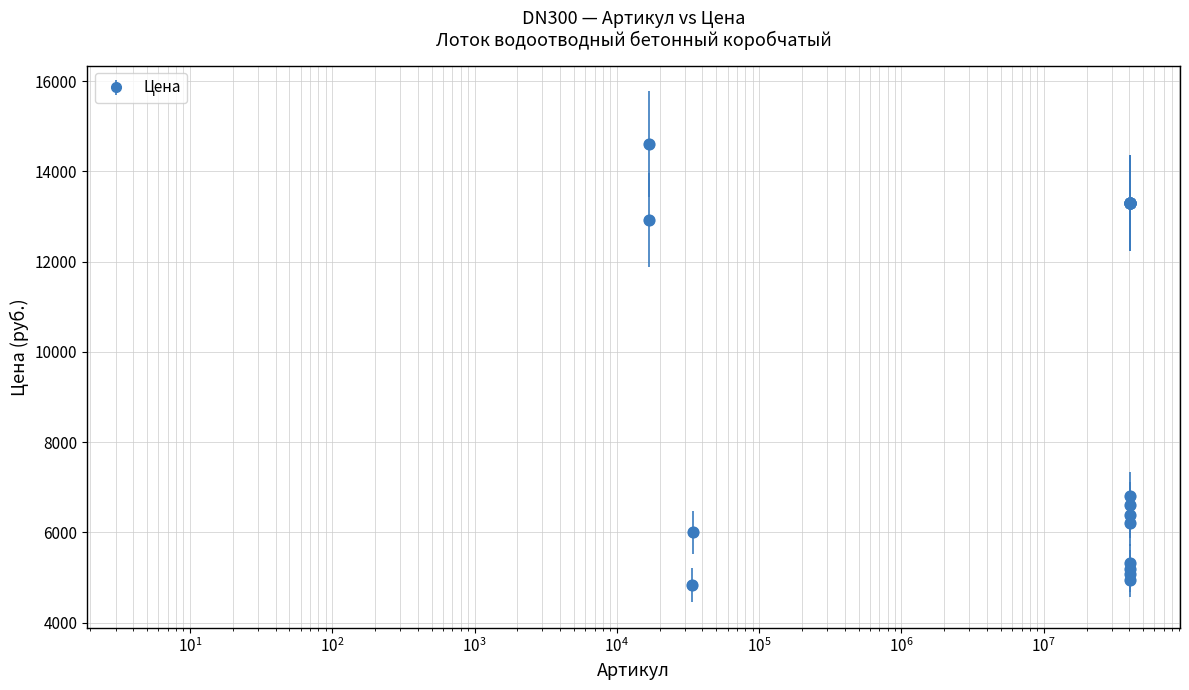

True or false: there are more than 1 points higher than both neighbors.

True